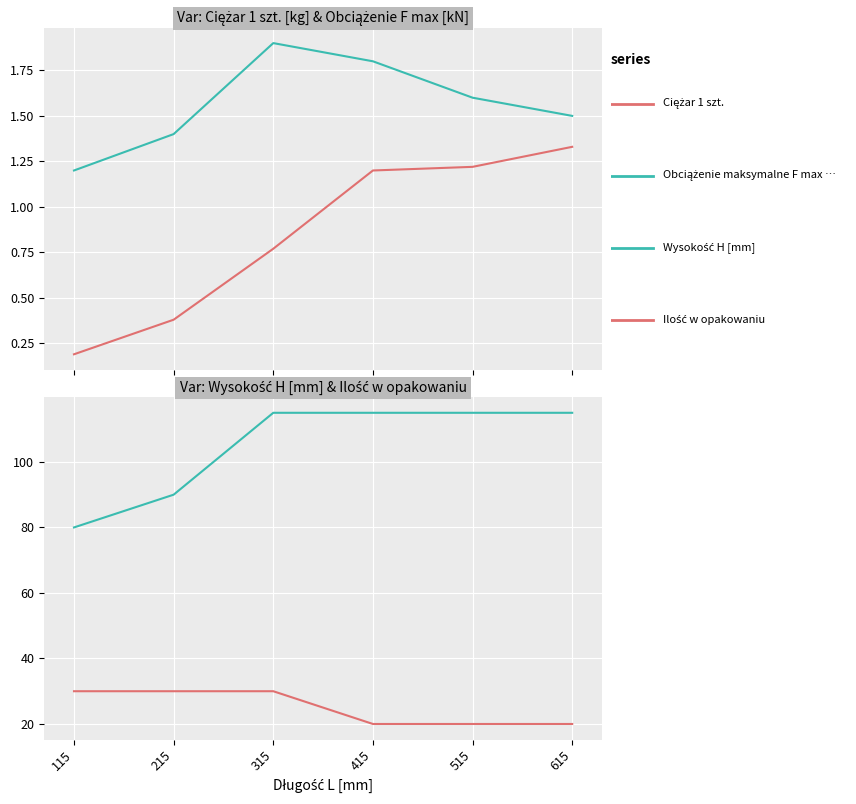

Which series has the largest total across all categories?

Wysokość H [mm]